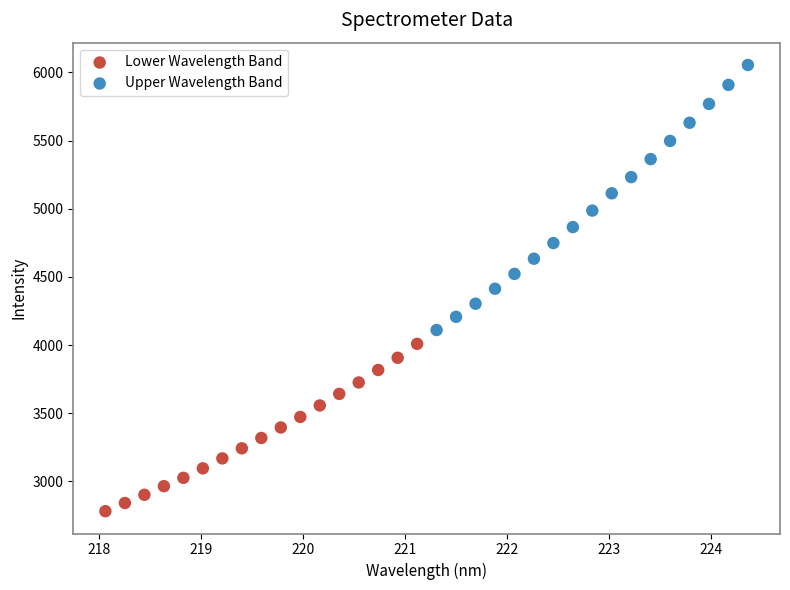

Which series reaches the minimum Y coordinate?

Lower Wavelength Band